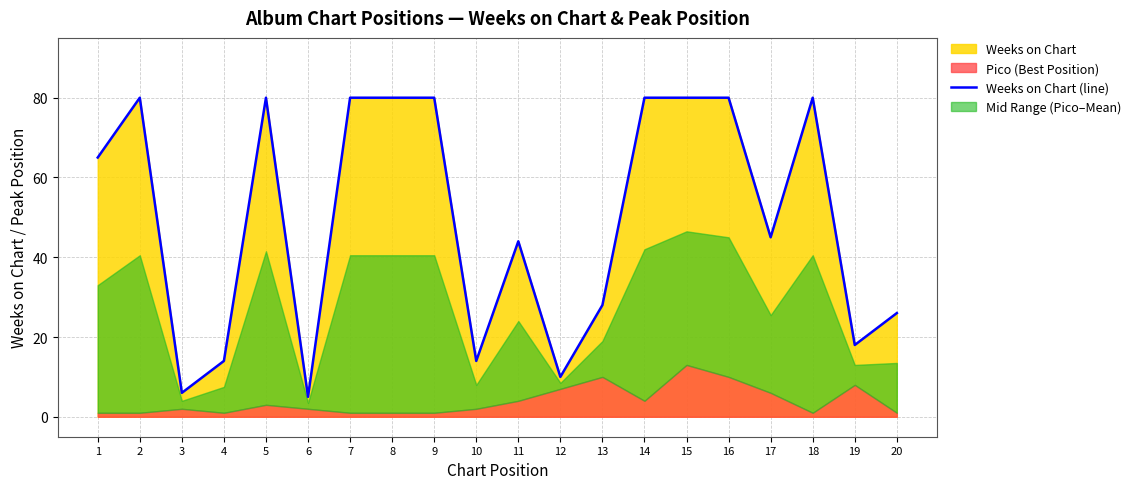

Between 18 and 10, which is larger?

18